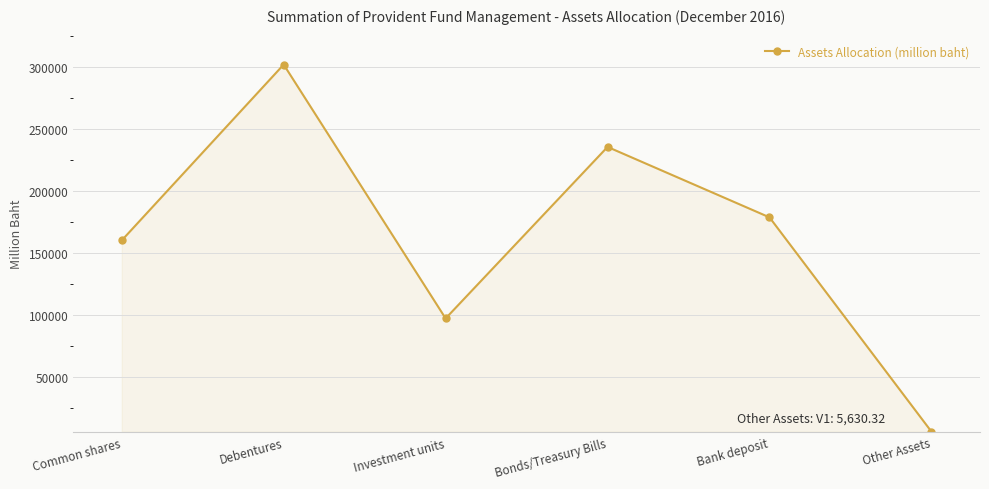

Rank the categories by value from lowest to highest.

Other Assets, Investment units, Common shares, Bank deposit, Bonds/Treasury Bills, Debentures